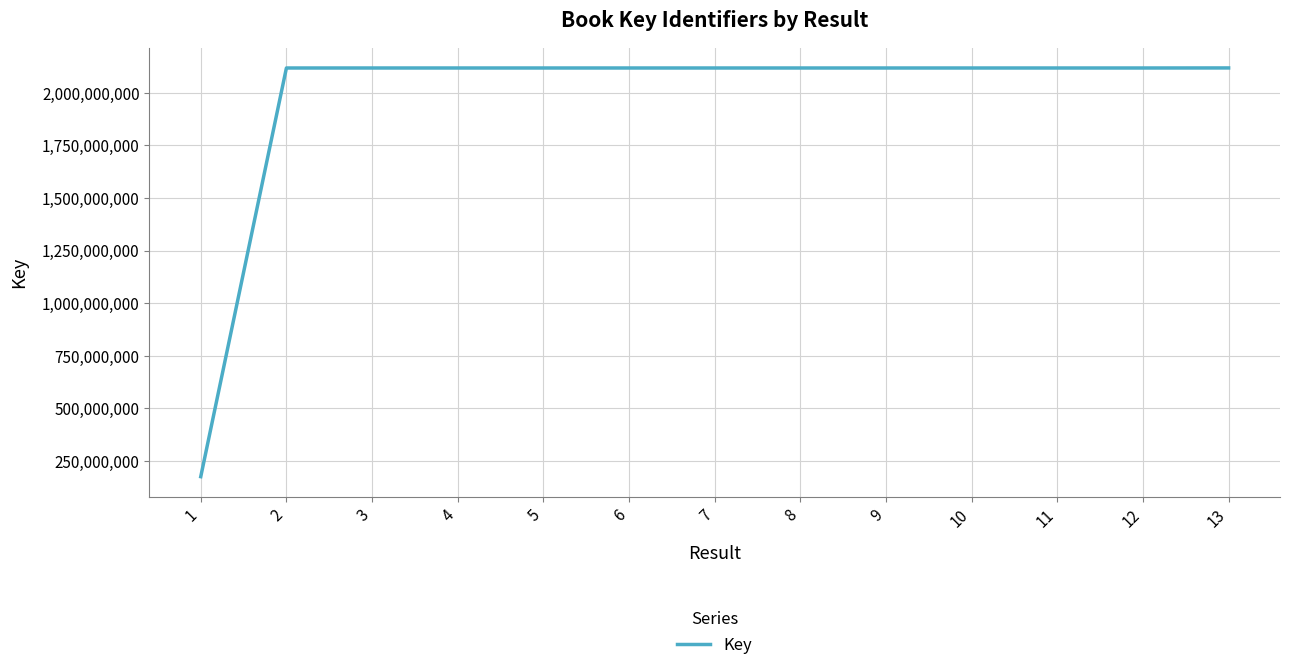

The value at 3 is 690145798. True or false?

False